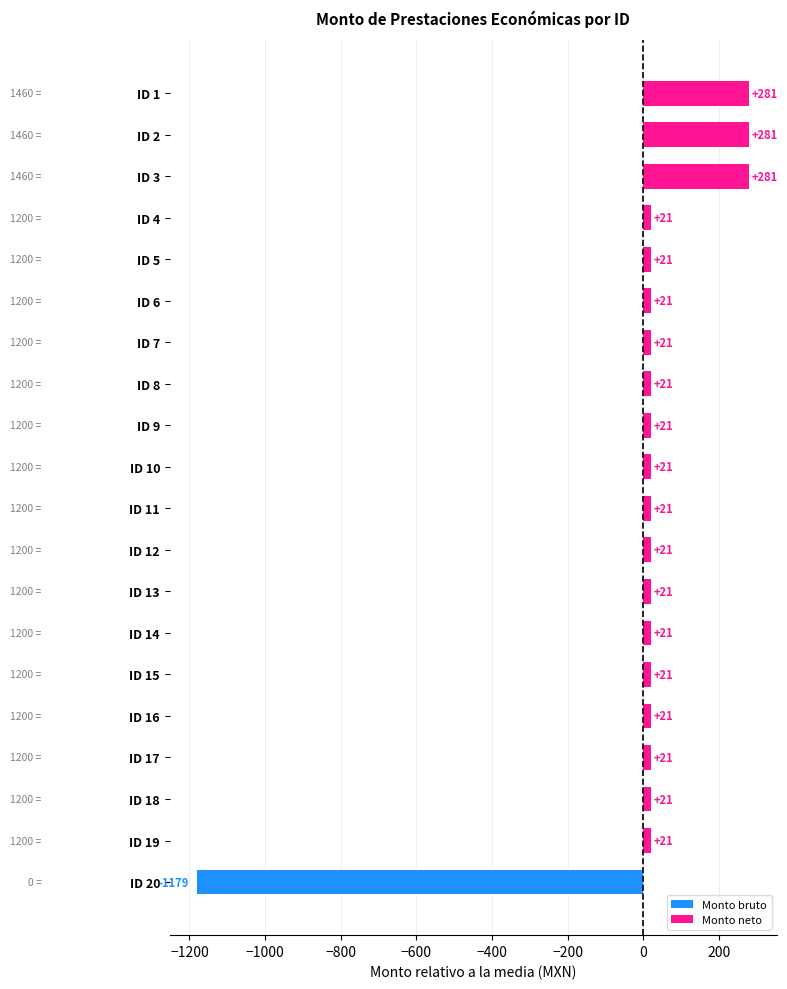

Approximately how many times larger is the value at ID 7 compared to ID 5?

1.0